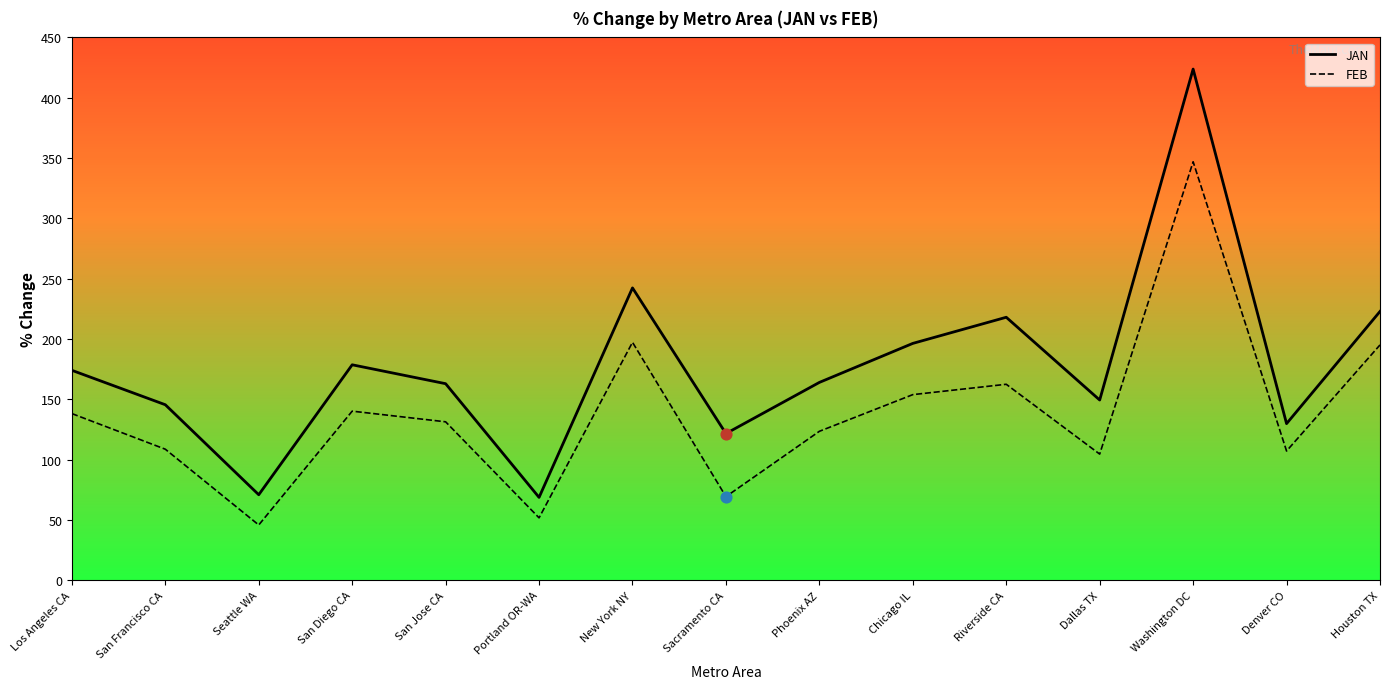

At which category is the sum across all series the highest?

Washington DC